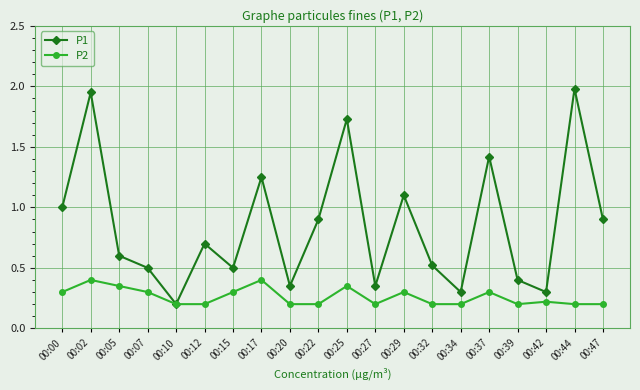

Does the chart have visible grid lines?

Yes